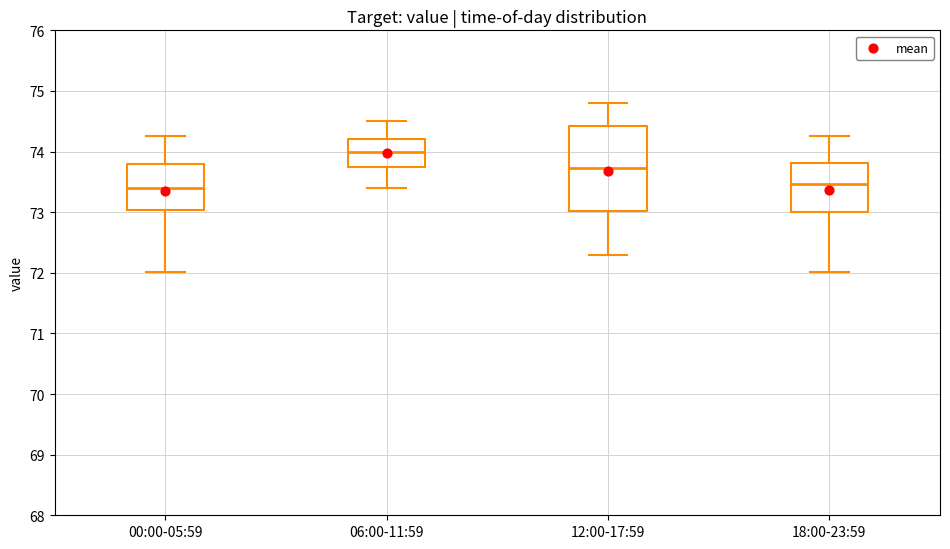

Reading left to right, transcribe this box plot: for each box, give where its median line is, the range the box spans, and where its two whiskers end, as read against the y-axis. The values are not printed on the chart, so give them approximately, as read against the axis.

00:00-05:59: median 73.4, box 73.0 to 73.8, whiskers 72.0 to 74.3
06:00-11:59: median 74.0, box 73.7 to 74.2, whiskers 73.4 to 74.5
12:00-17:59: median 73.7, box 73.0 to 74.4, whiskers 72.3 to 74.8
18:00-23:59: median 73.5, box 73.0 to 73.8, whiskers 72.0 to 74.3